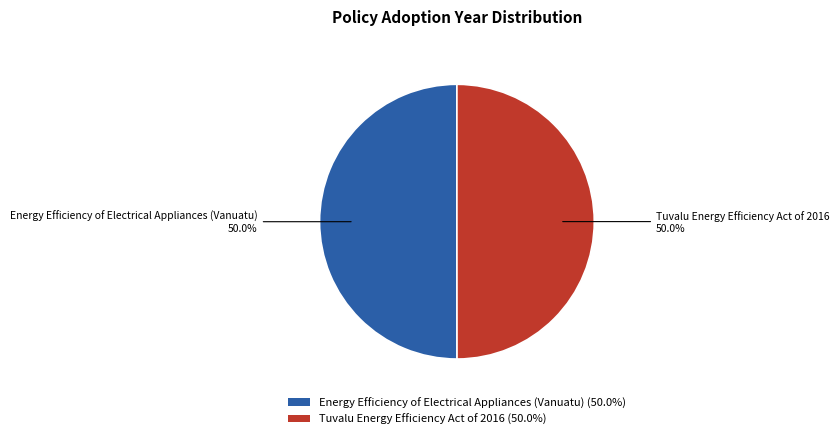

The Energy Efficiency of Electrical Appliances (Vanuatu) slice represents 50% of the pie. True or false?

True